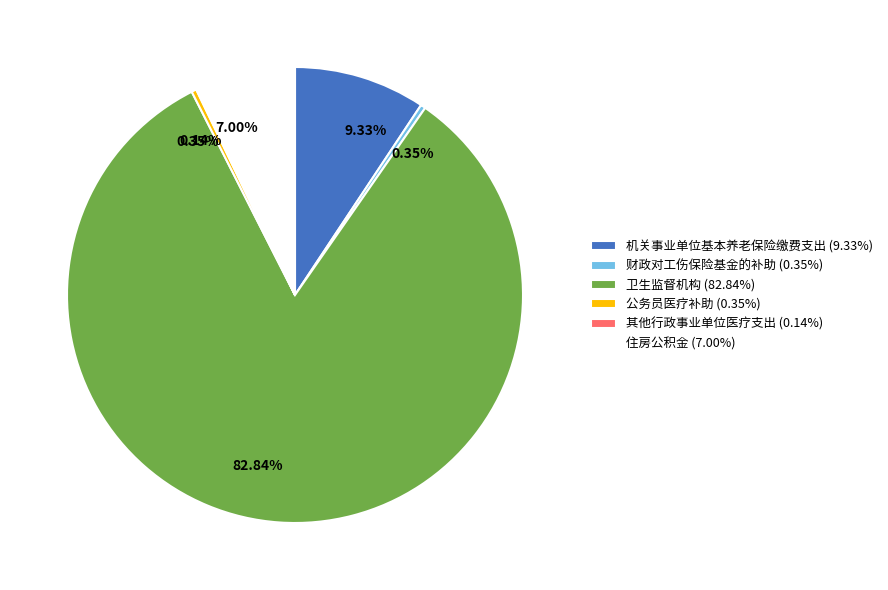

The 机关事业单位基本养老保险缴费支出 slice represents 4% of the pie. True or false?

False